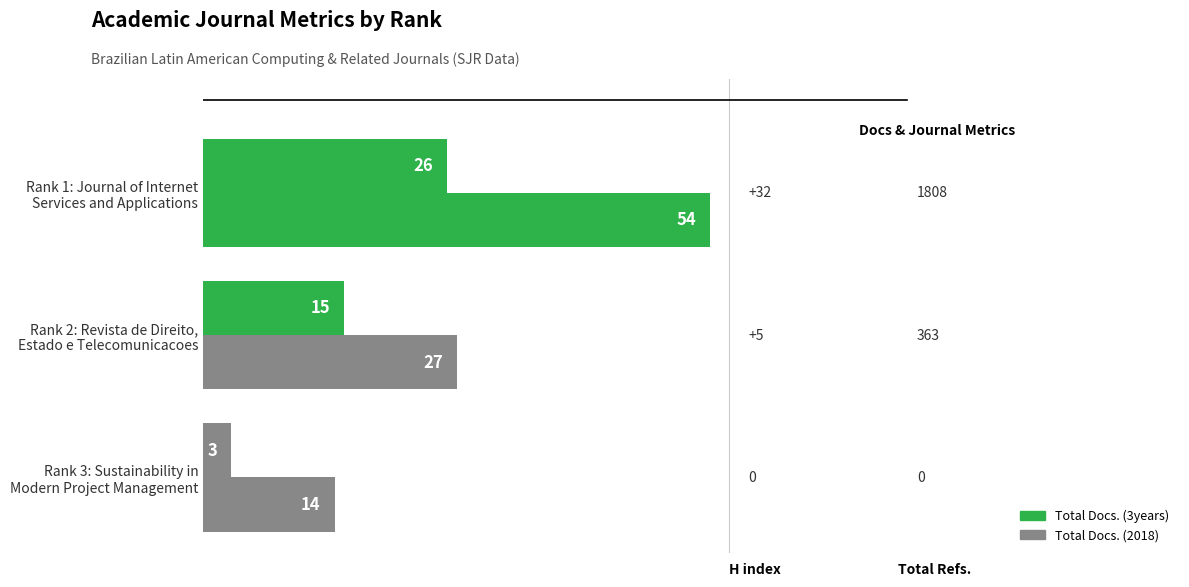

Count the number of data series in this chart.

2